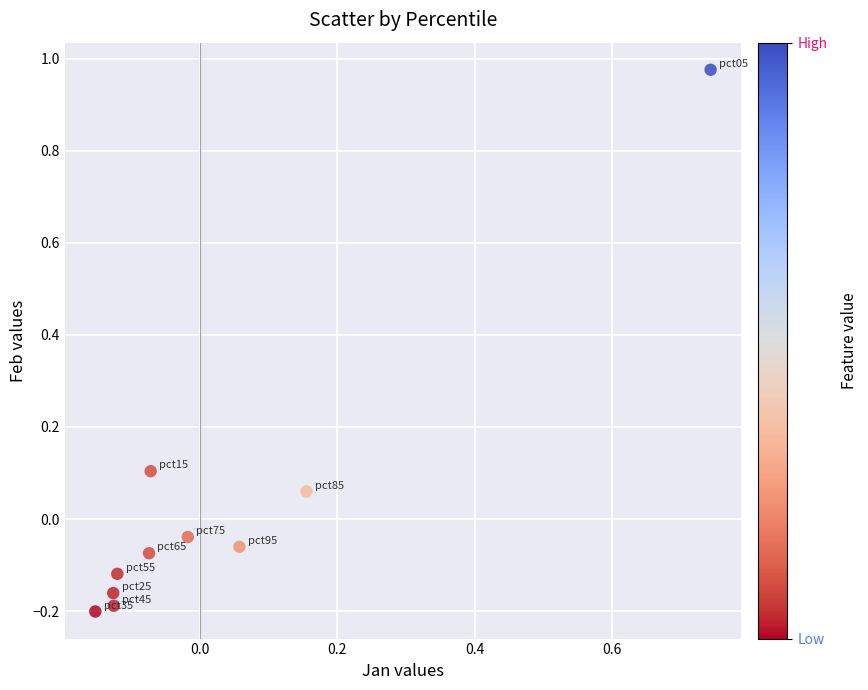

What is the range of X values (max minus min)?

0.9